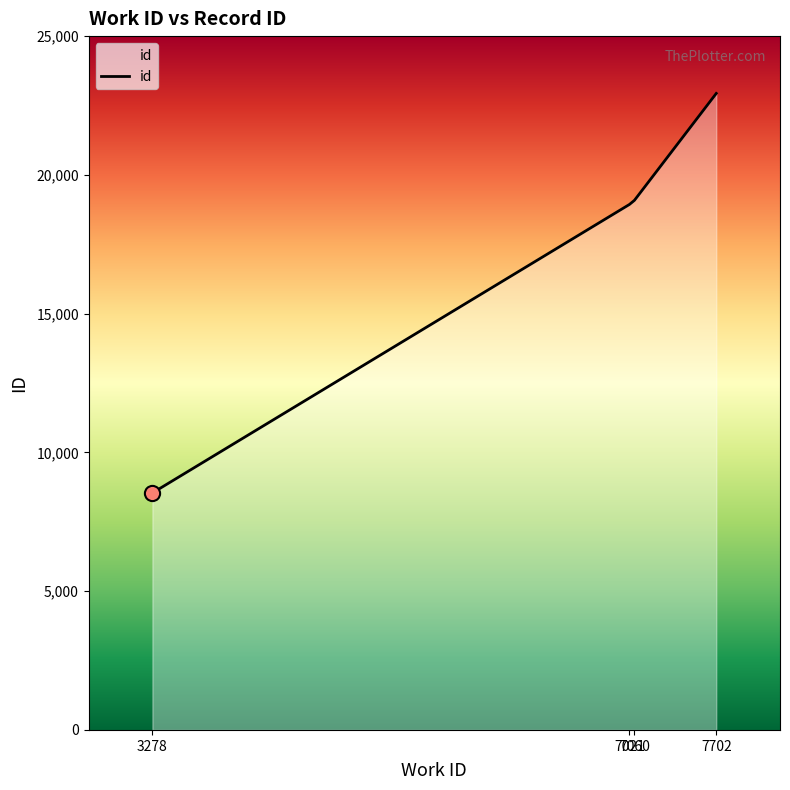

Between 7060 and 3278, which is larger?

7060